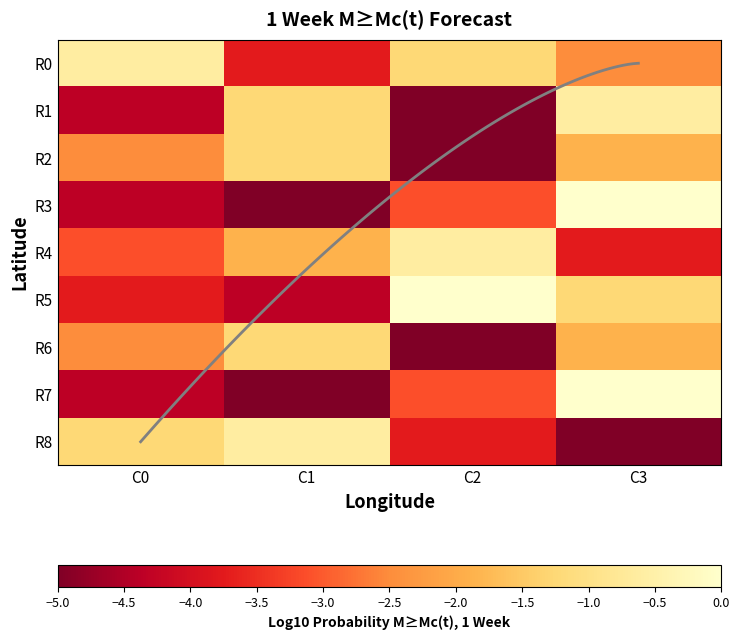

At which category is the sum across all series the highest?

C3